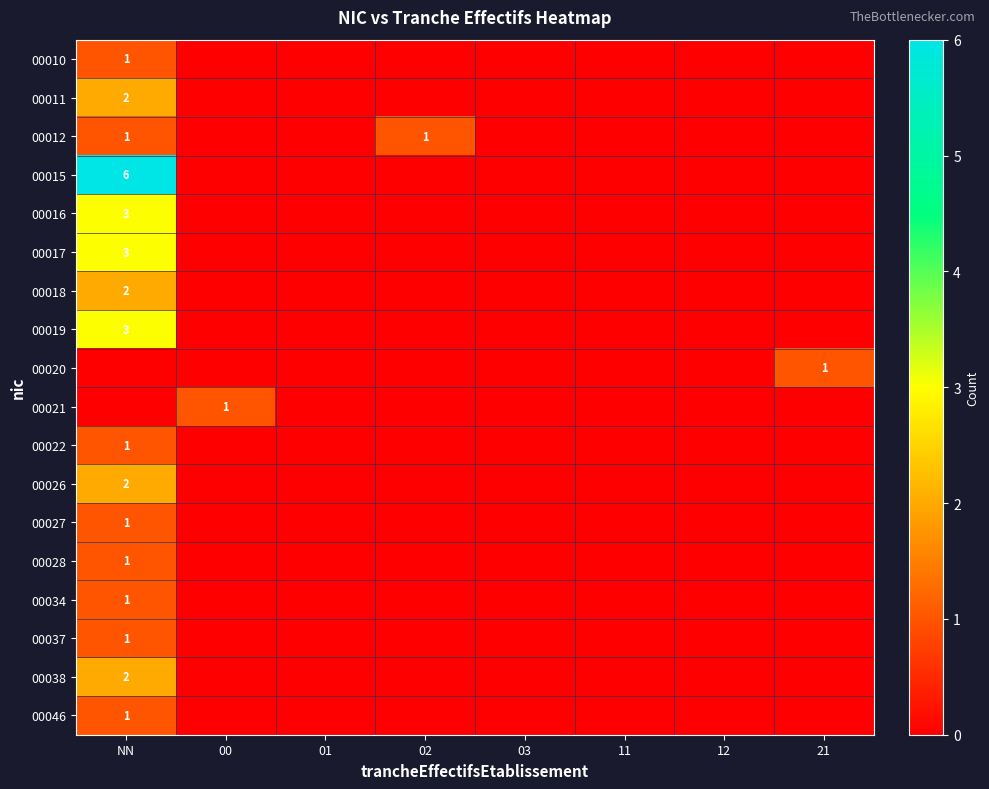

Between 01 and 03, which is larger?

01